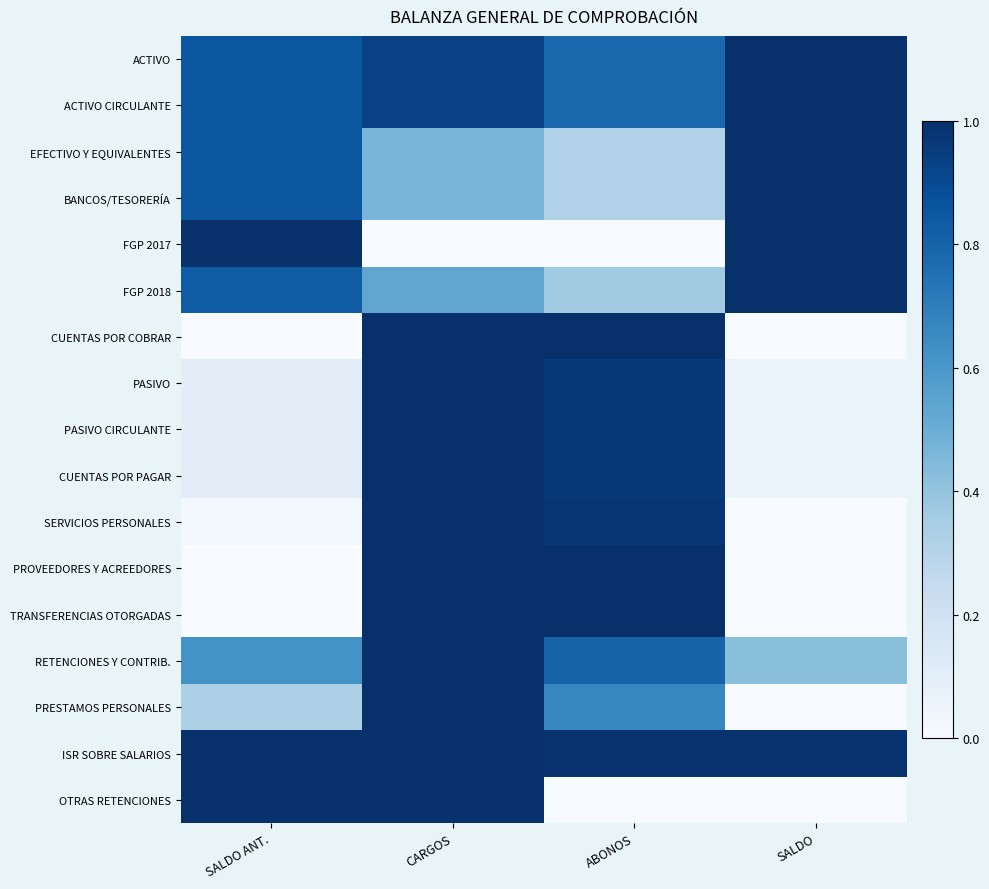

What is the total value across all series at ABONOS?

11.9